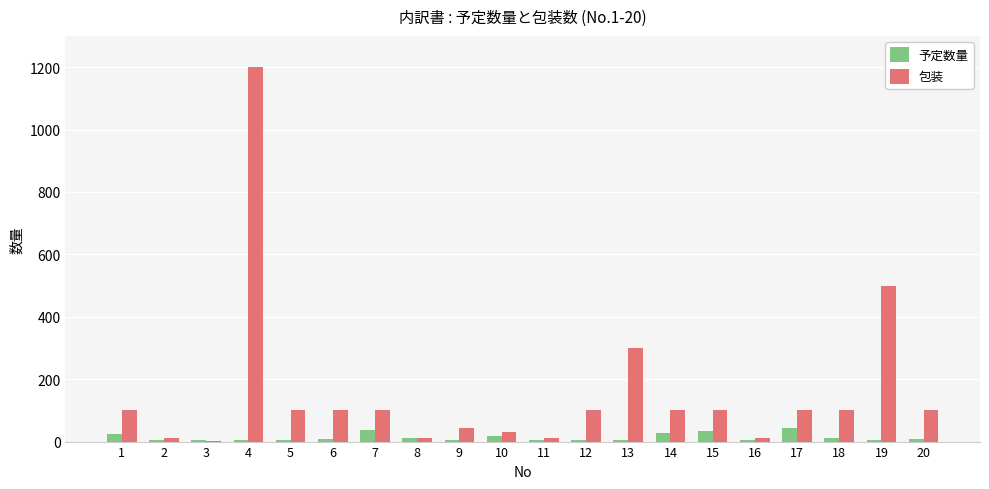

What is the highest value of the 包装 series?

1200